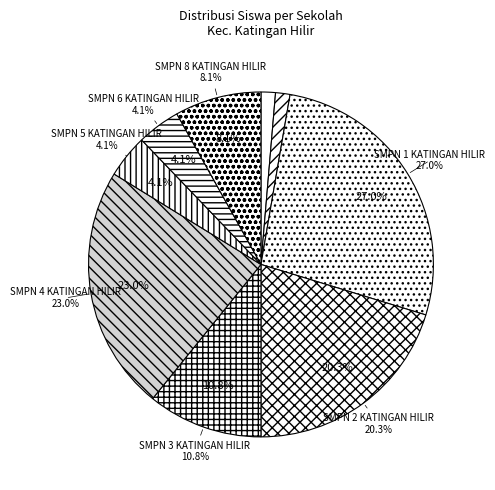

Is there a majority slice in this chart?

No